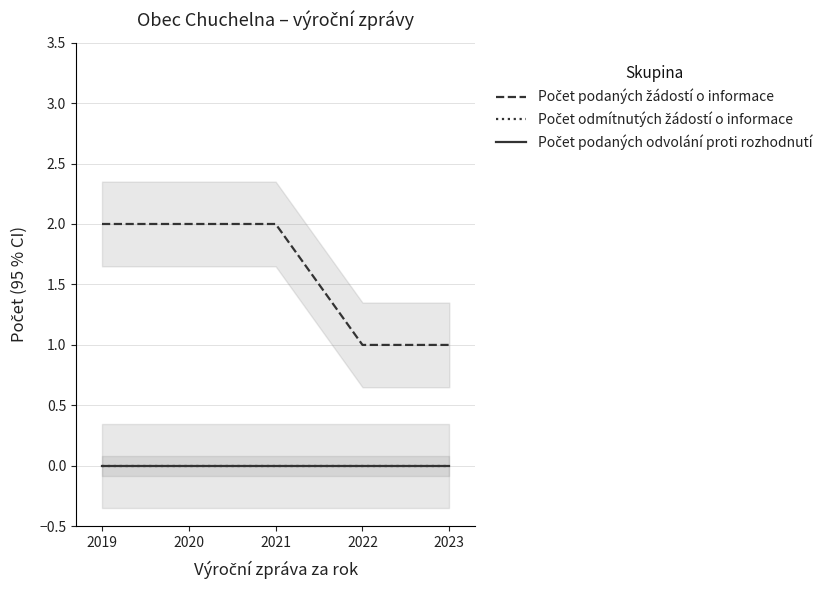

What is the greatest value displayed?

2